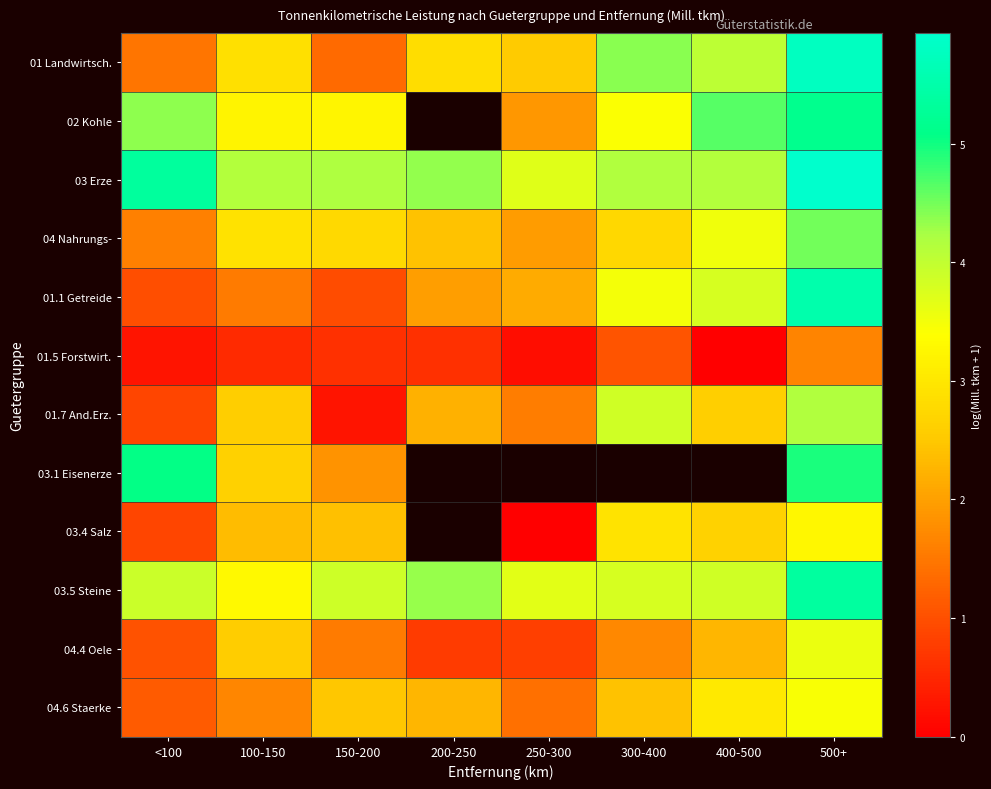

What is the difference between the second highest and second lowest values in the 04.4 Oele series?

1.8